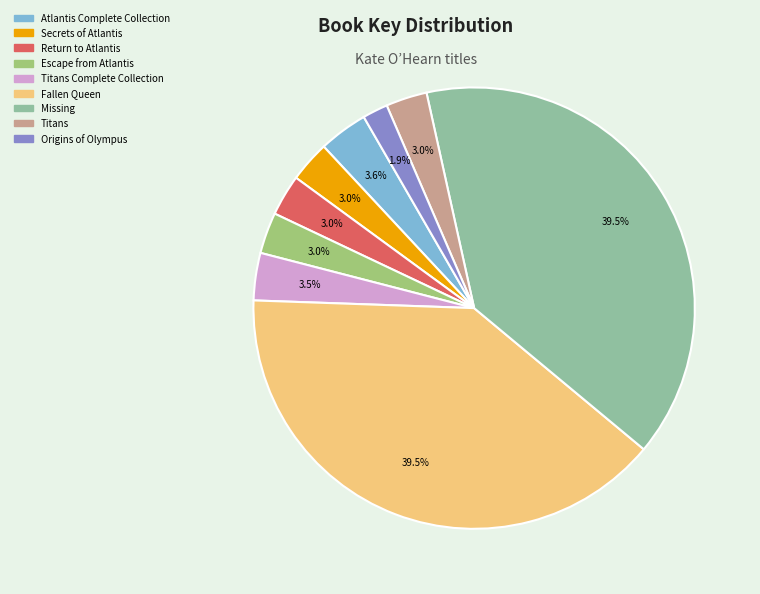

Is there a majority slice in this chart?

No